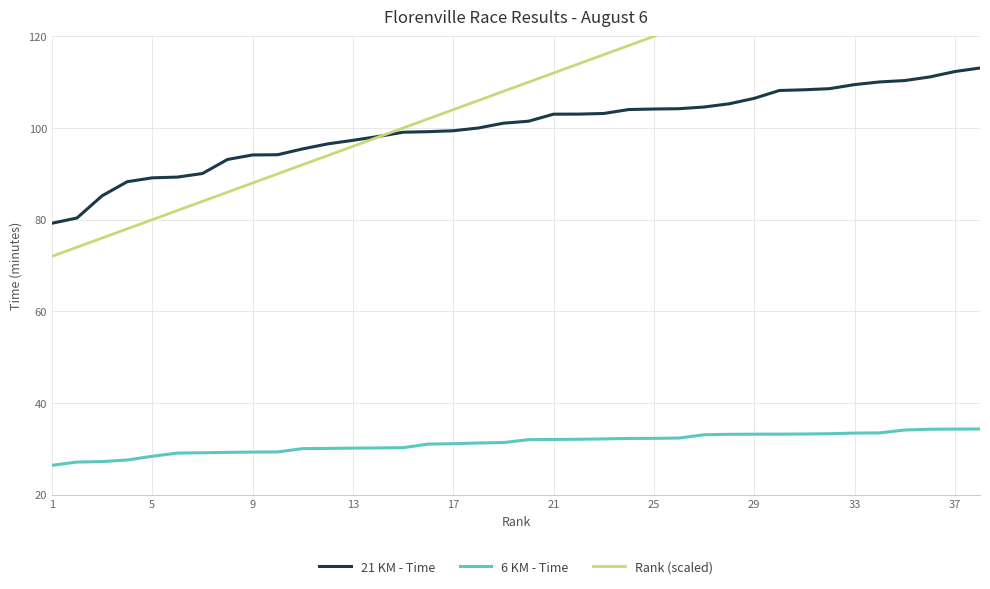

What are all the series names shown in the legend?

21 KM - Time, 6 KM - Time, Rank (scaled)